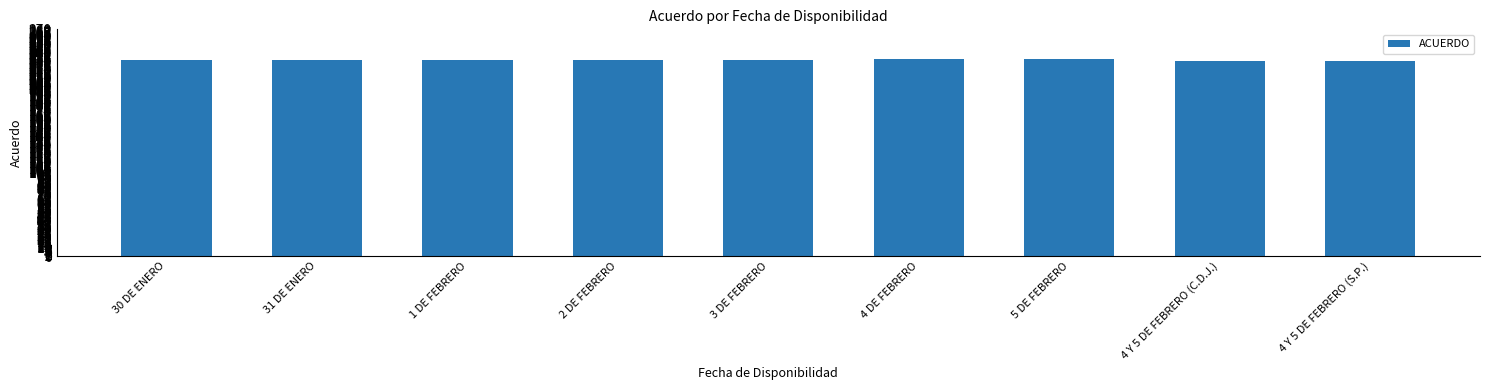

How many data points does each series have?

9